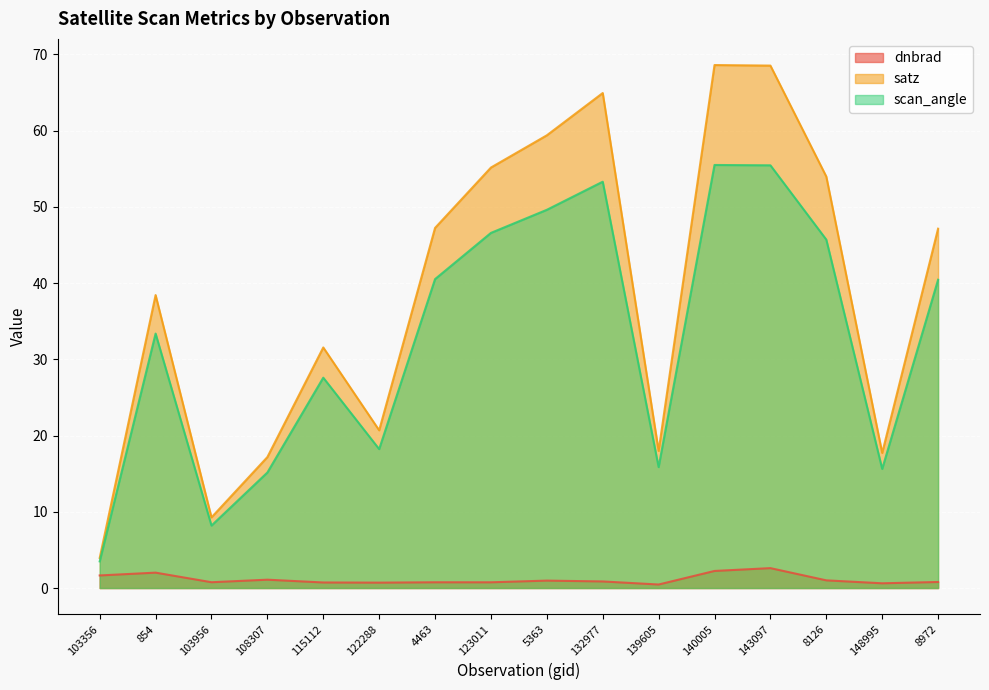

The satz series shows 55.2 at 123011. True or false?

True